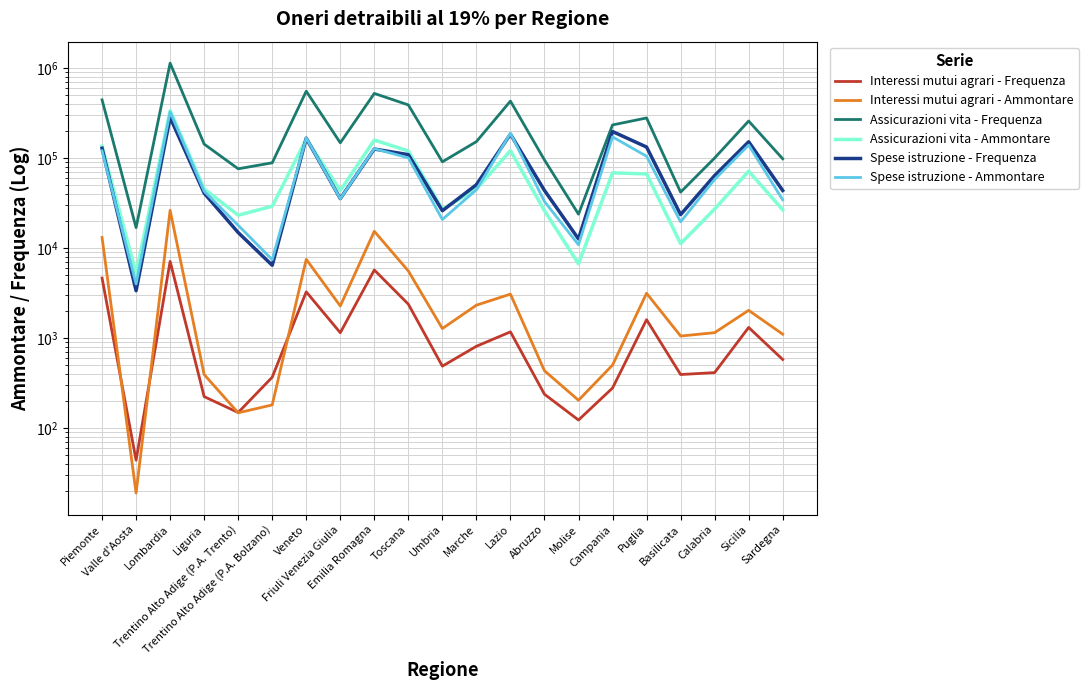

True or false: Interessi mutui agrari - Frequenza and Assicurazioni vita - Ammontare intersect in this chart.

False